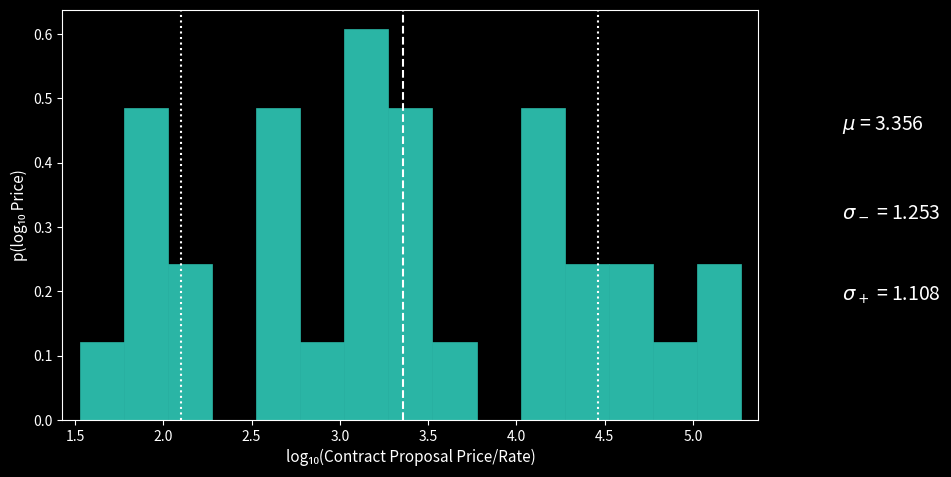

Reading left to right, list every bar in this chart as the range it spans on the x-axis followed by its height. Neither the bar edges nor the heights are printed on the chart, so give them approximately, as read against the axes.

1.55 to 1.80: 0.12
1.80 to 2.05: 0.49
2.05 to 2.30: 0.24
2.30 to 2.55: 0
2.55 to 2.80: 0.49
2.80 to 3.05: 0.12
3.05 to 3.25: 0.61
3.25 to 3.50: 0.49
3.50 to 3.75: 0.12
3.75 to 4.00: 0
4.00 to 4.25: 0.49
4.25 to 4.50: 0.24
4.50 to 4.75: 0.24
4.75 to 5.00: 0.12
5.00 to 5.25: 0.24